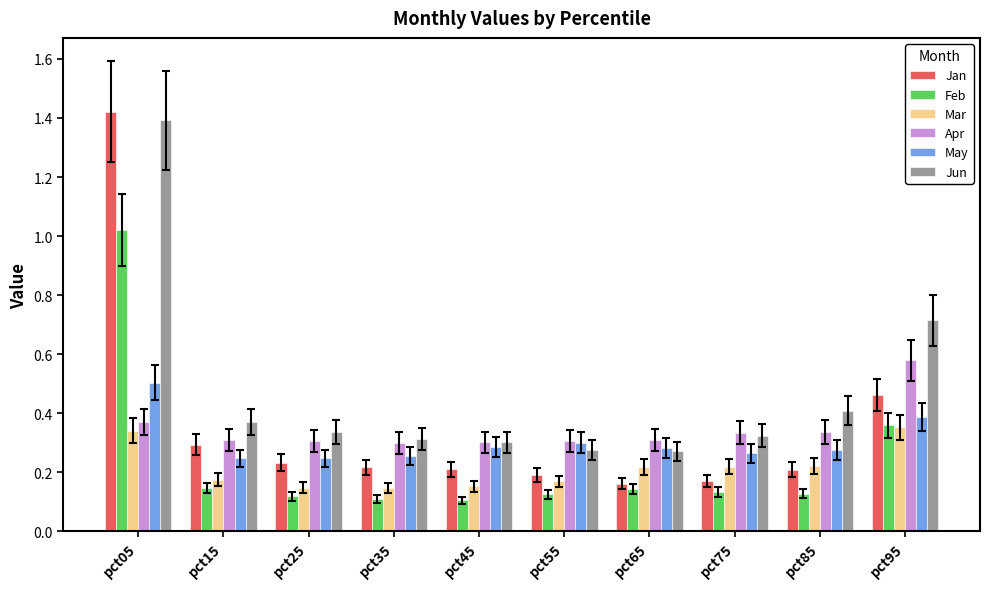

Between pct05 and pct55, which series saw the biggest shift?

Jan